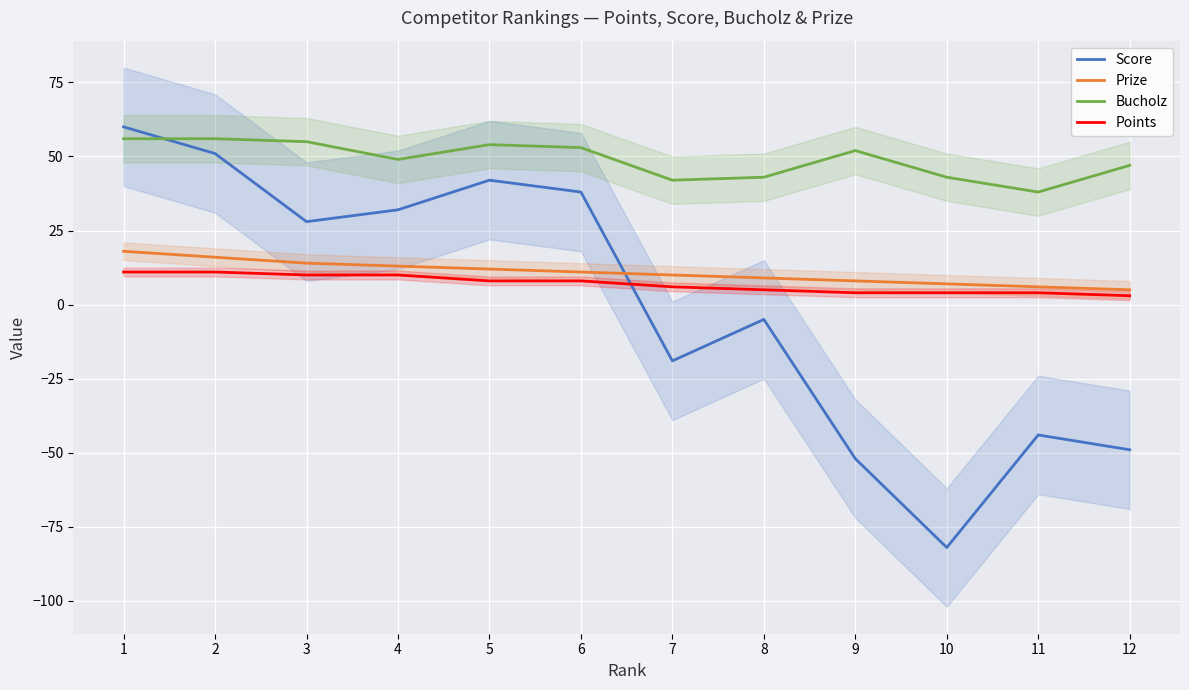

Between 1 and 10, which series saw the biggest shift?

Score